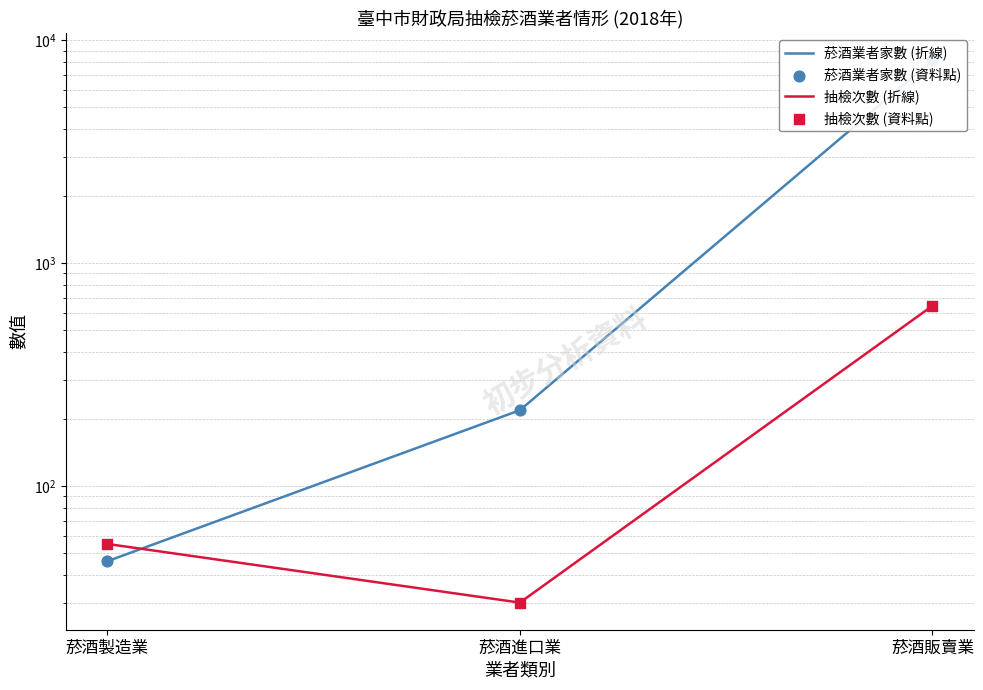

Which series has the widest spread of Y values?

菸酒業者家數 (折線)